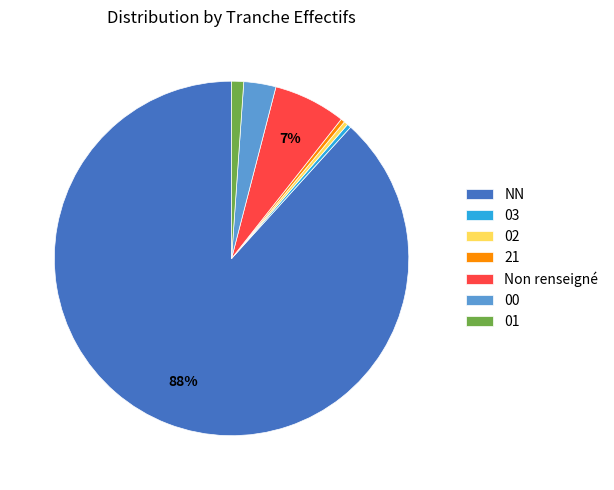

Which category has the biggest portion of the pie?

NN